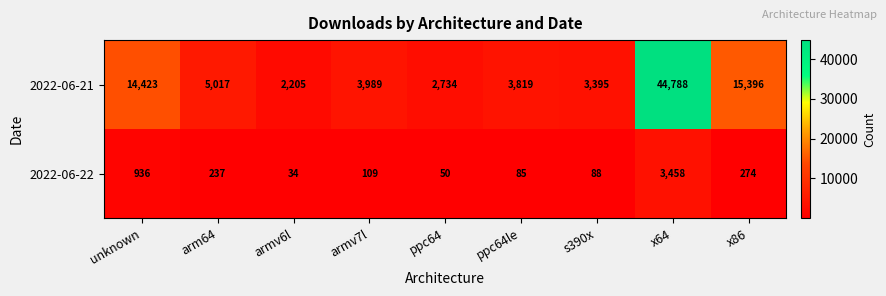

The 2022-06-22 series shows 138 at s390x. True or false?

False